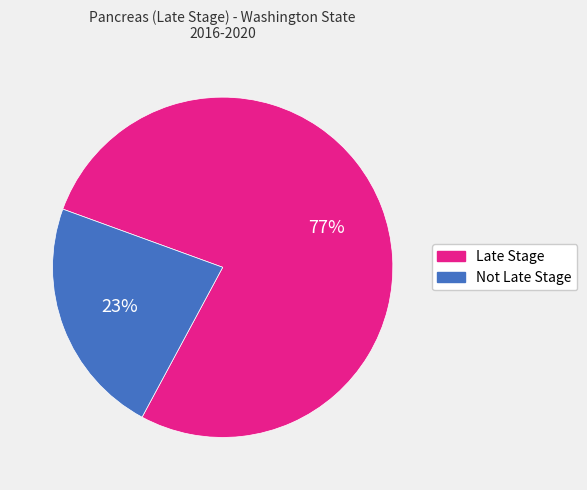

Count the number of slices in the pie.

2